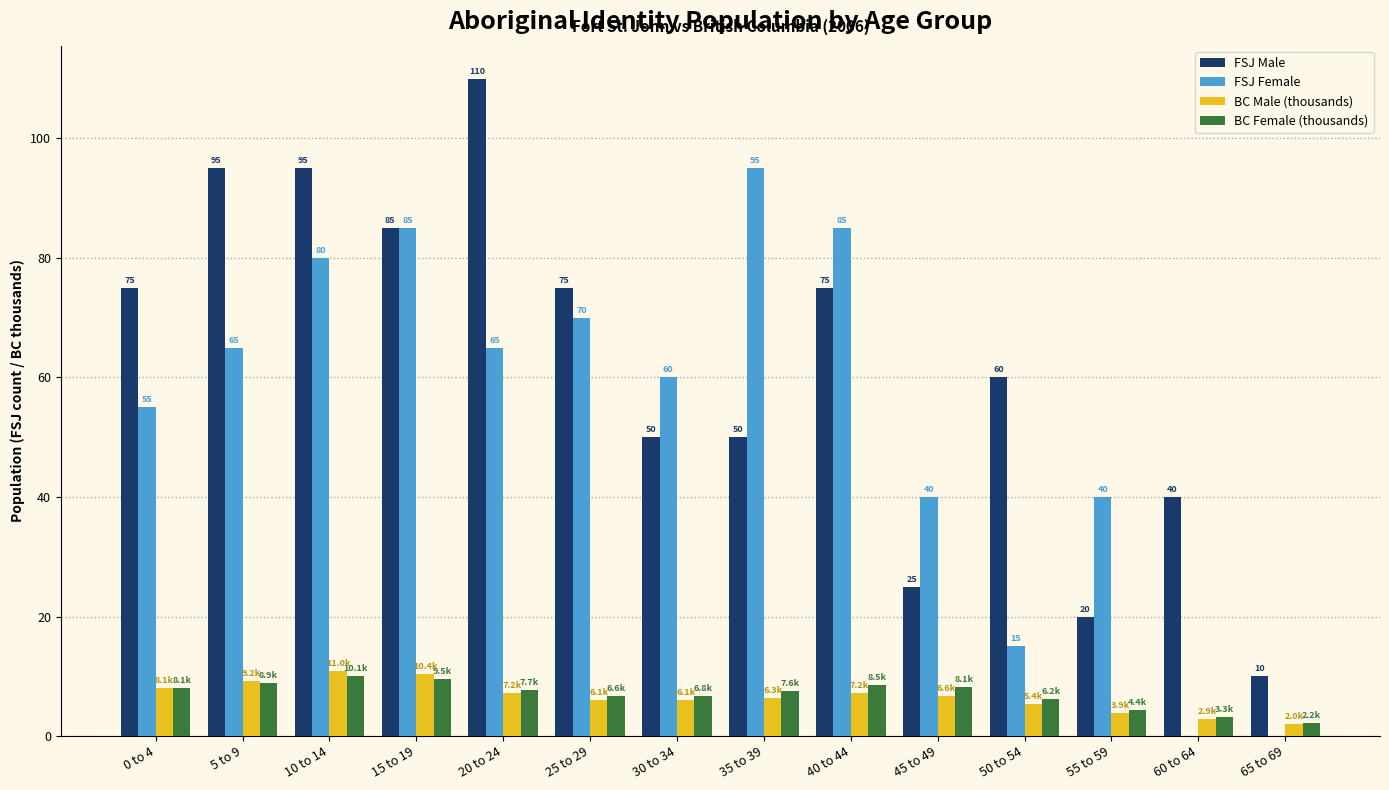

What is the total value across all series at 35 to 39?

158.9